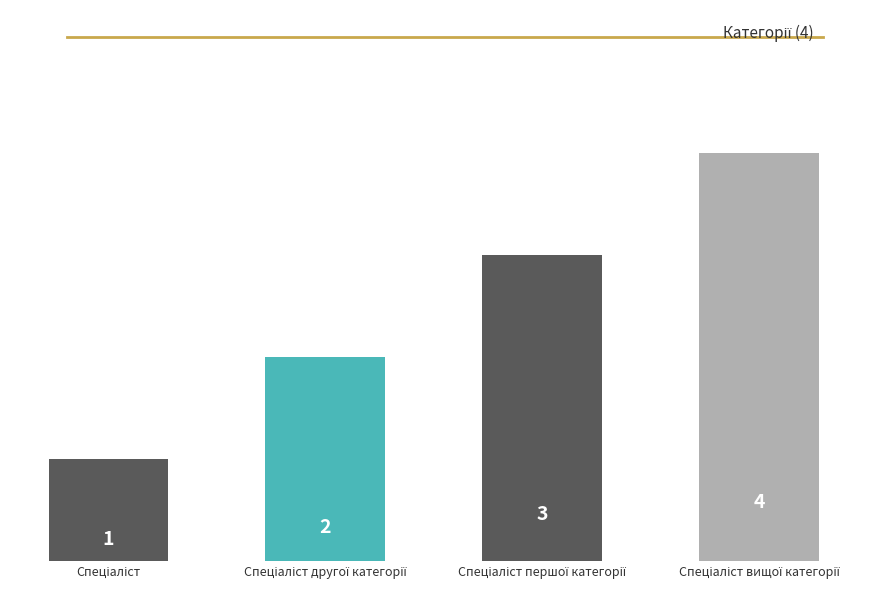

What is the greatest value displayed?

4